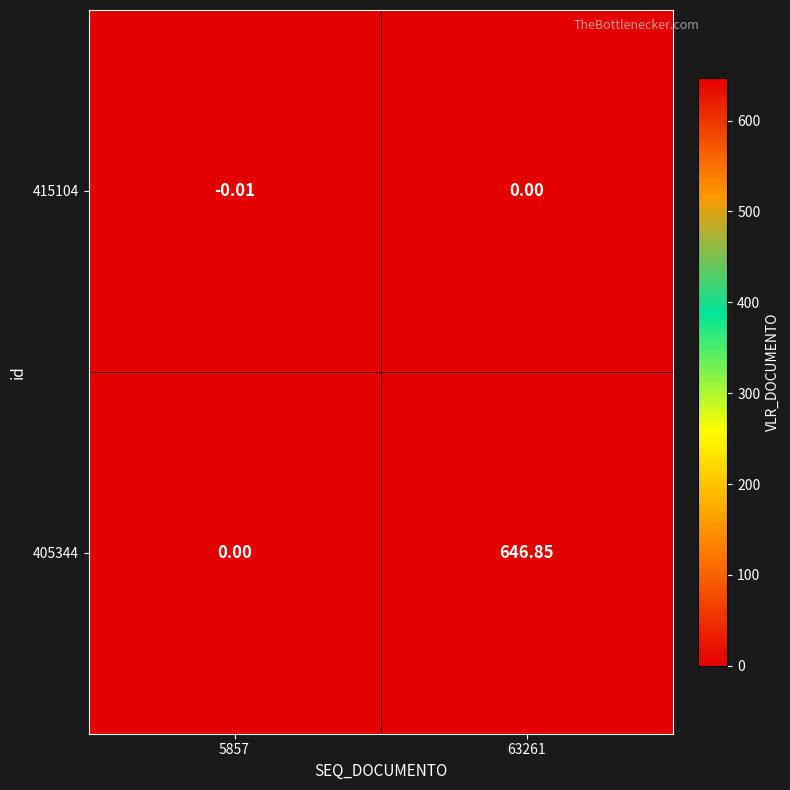

Reading left to right, transcribe all the data shown in this chart.

415104: 5857=-0.0	63261=0.0
405344: 5857=0.0	63261=646.9